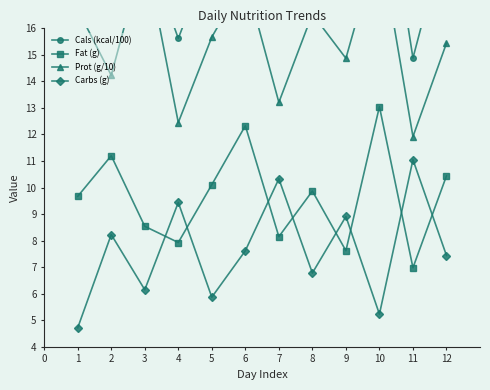

The Carbs (g) series shows 4.6 at 6. True or false?

False